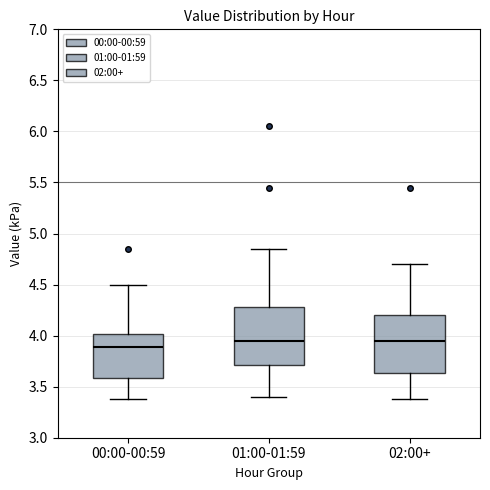

Reading left to right, read every box against the y-axis: the position of its median line, the range the box covers, and the ends of its whiskers. The values are not printed on the chart, so give them approximately, as read against the axis.

00:00-00:59: median 3.90, box 3.60 to 4.00, whiskers 3.40 to 4.50
01:00-01:59: median 3.95, box 3.70 to 4.30, whiskers 3.40 to 4.85
02:00+: median 3.95, box 3.65 to 4.20, whiskers 3.40 to 4.70